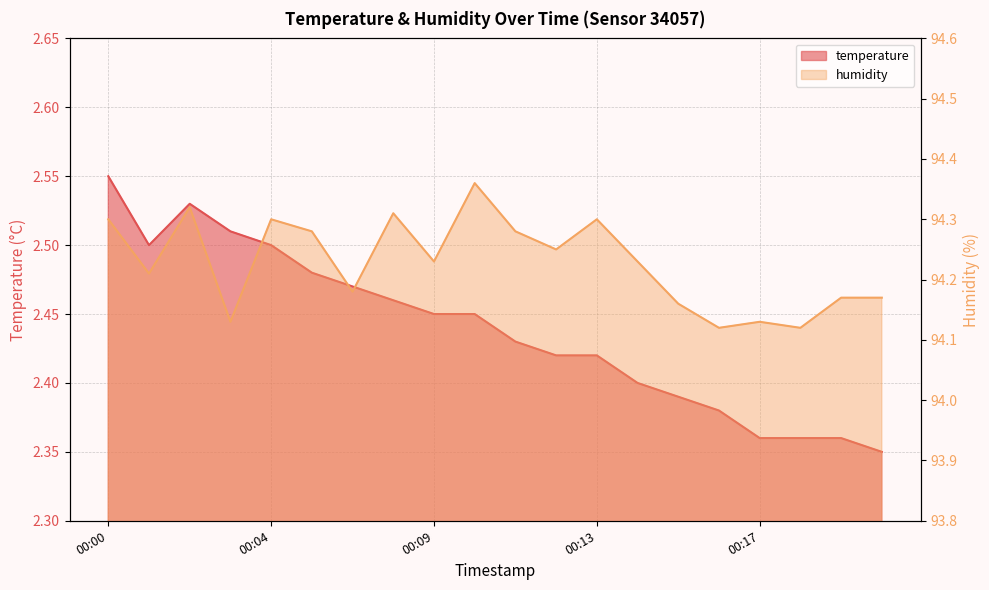

At 00:07, list the series in order from smallest to largest.

temperature, humidity